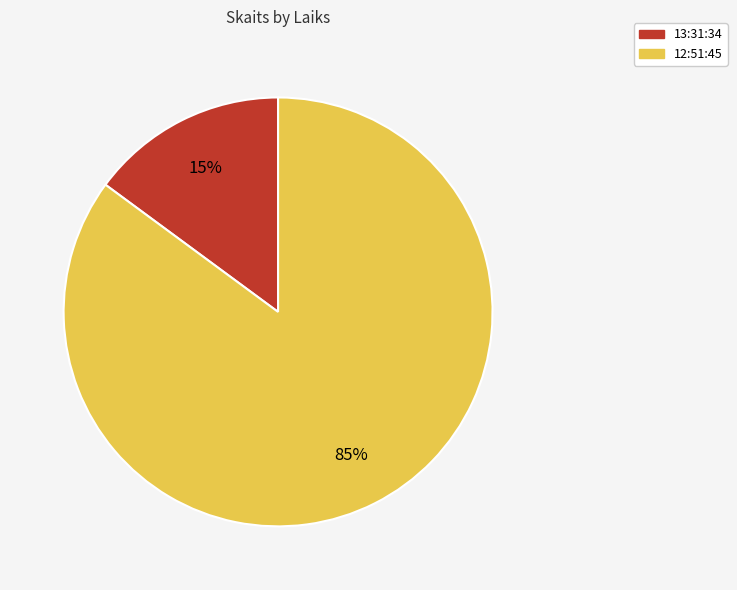

Is the sum of 13:31:34 and 12:51:45 greater than half?

Yes